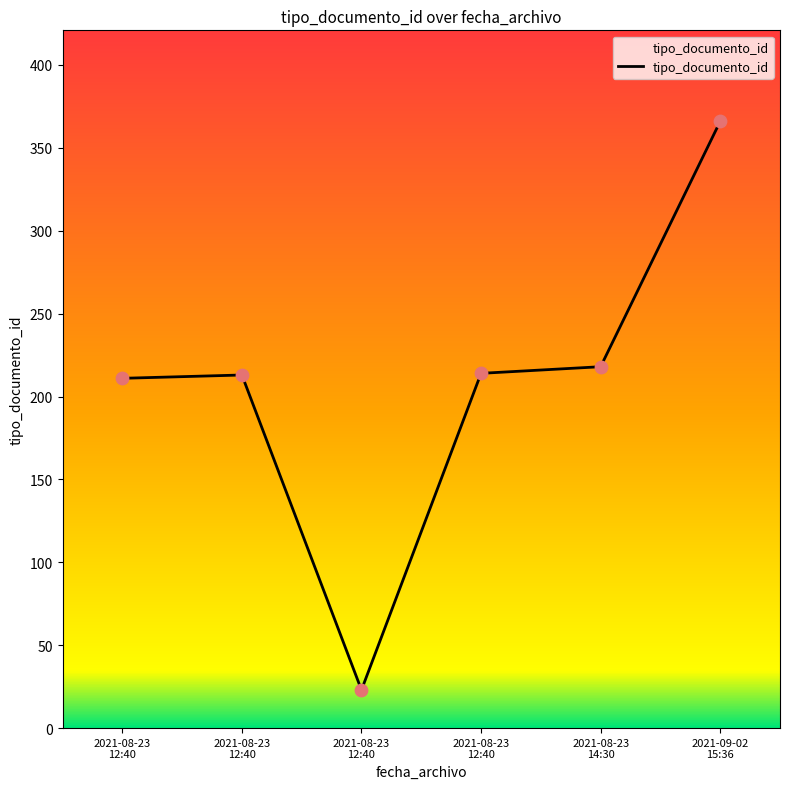

What is the change in value from 2021-08-23
14:30 to 2021-09-02
15:36?

+148